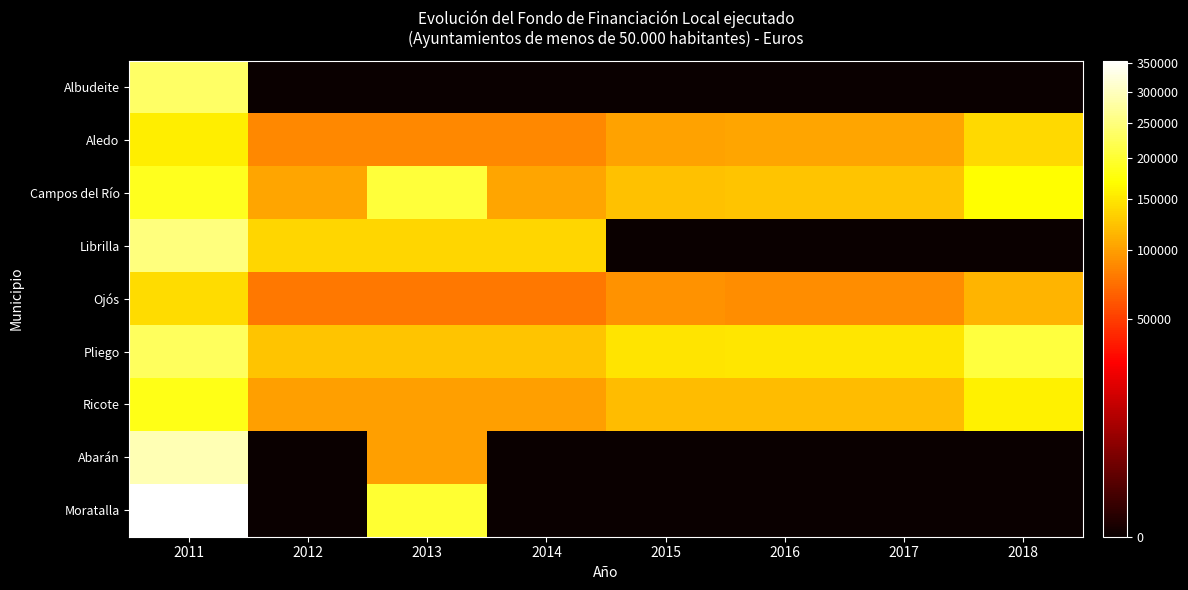

Which series has the largest total across all categories?

Pliego